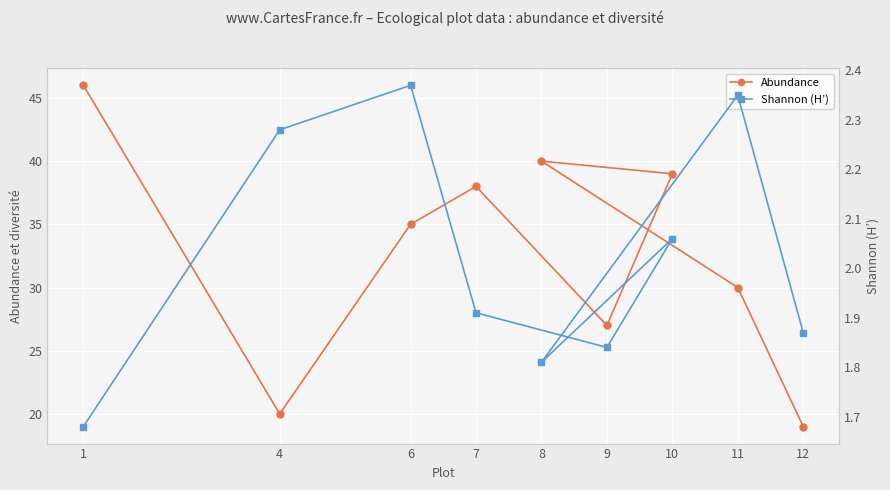

Rank the categories by Shannon (H’) value from lowest to highest.

1, 8, 9, 12, 7, 10, 4, 11, 6